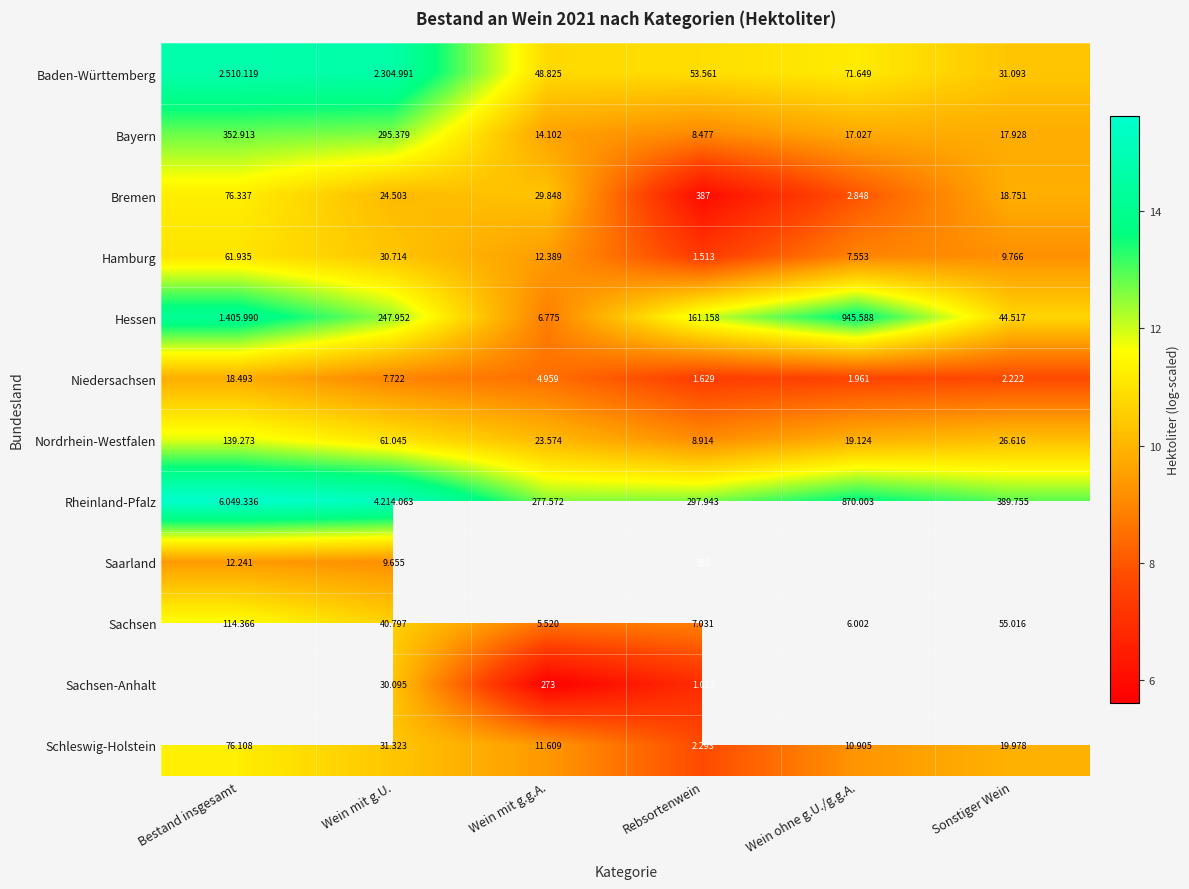

Is the value of Schleswig-Holstein at Rebsortenwein greater than the value of Bremen at Bestand insgesamt?

No